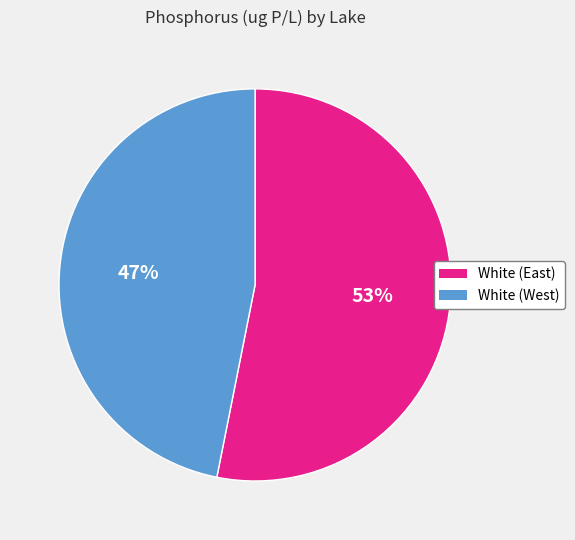

Which category accounts for the majority?

White (East)